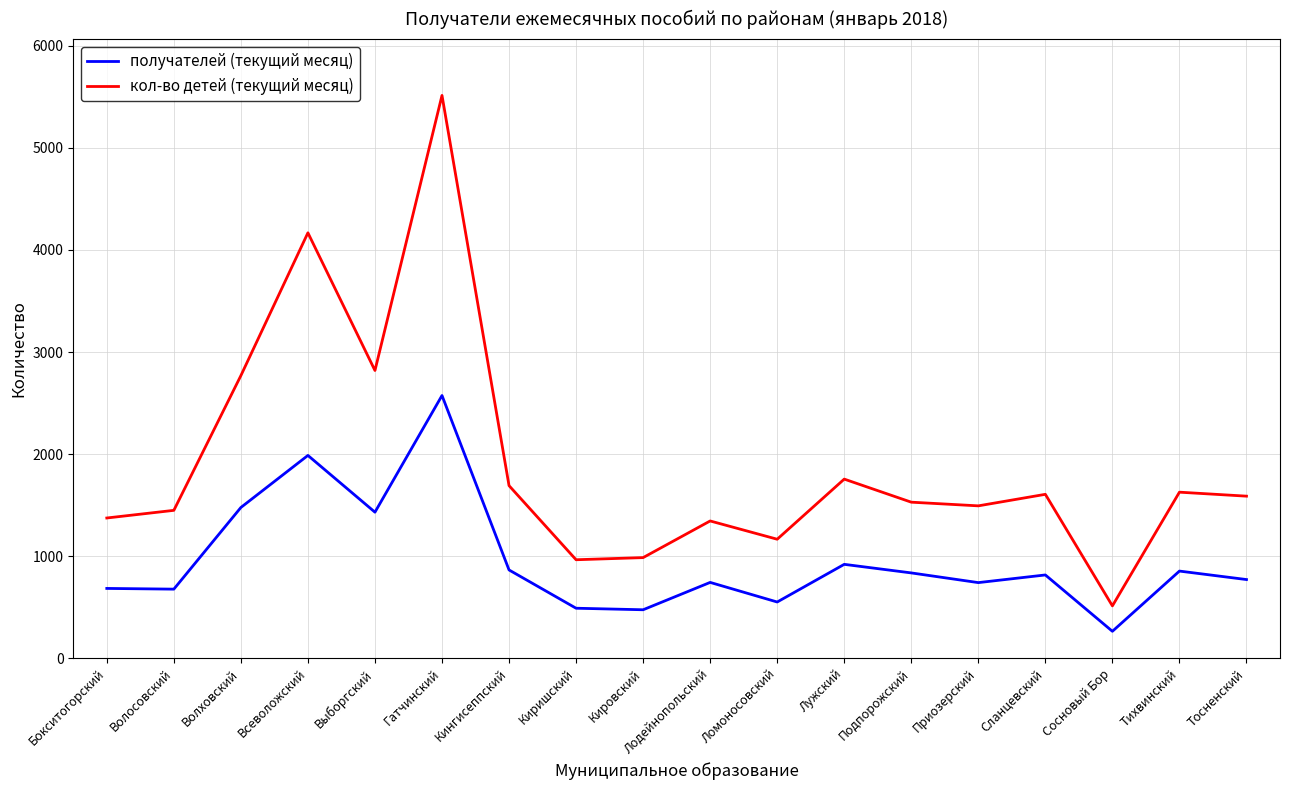

What is the average value of the кол-во детей (текущий месяц) series?

1909